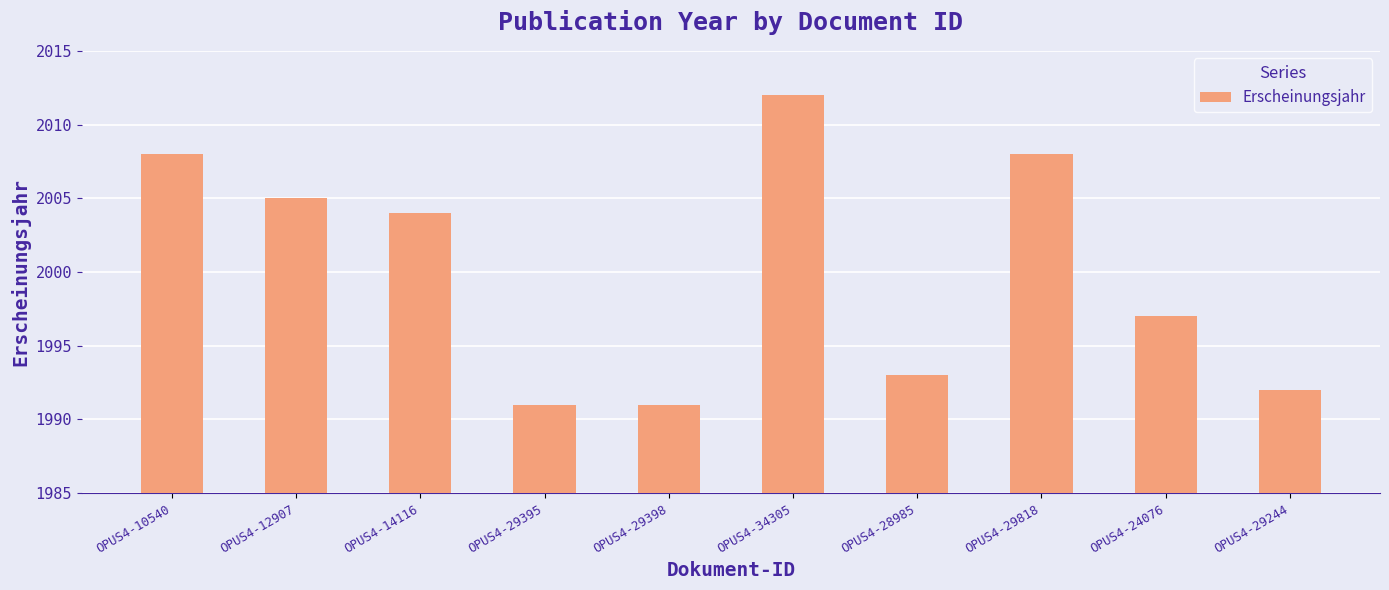

Where is the data nearest to the value 2001?

OPUS4-14116